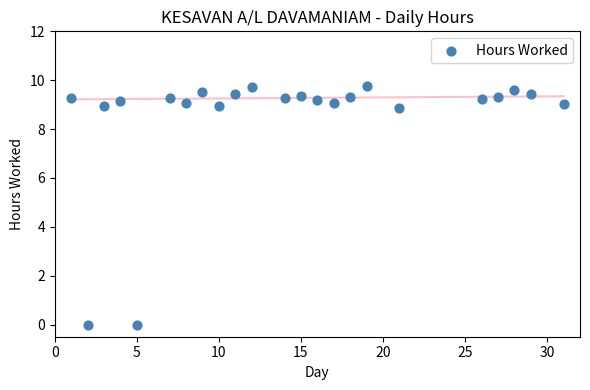

What is the range of X values (max minus min)?

30.0